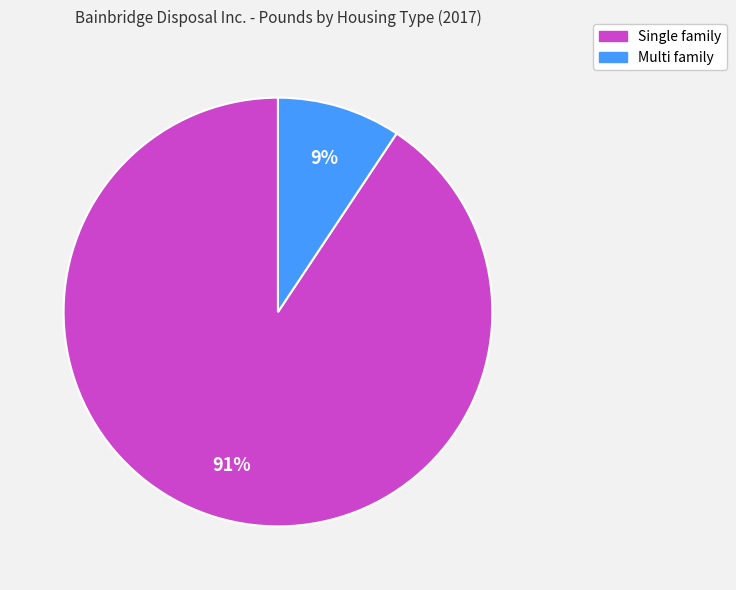

Do Multi family and Single family together represent more than half of the pie?

Yes